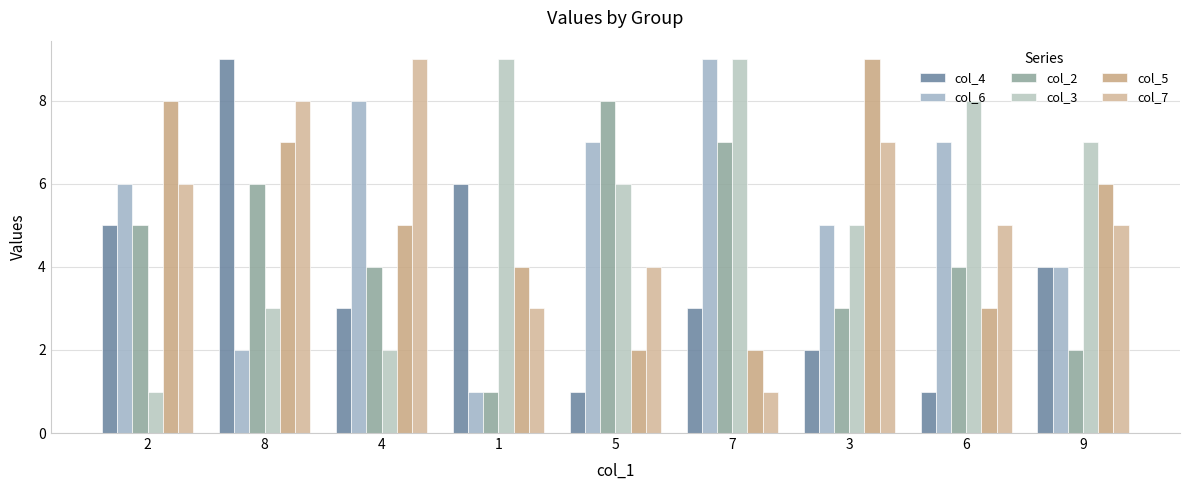

At which category is the sum across all series the highest?

8